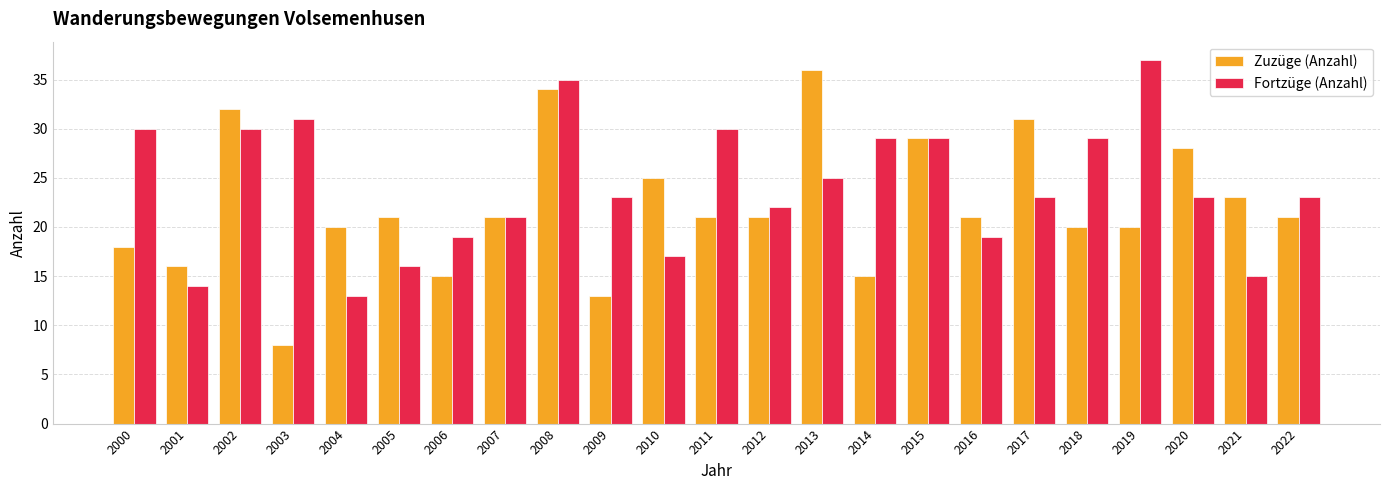

What is the total value across all series at 2019?

57